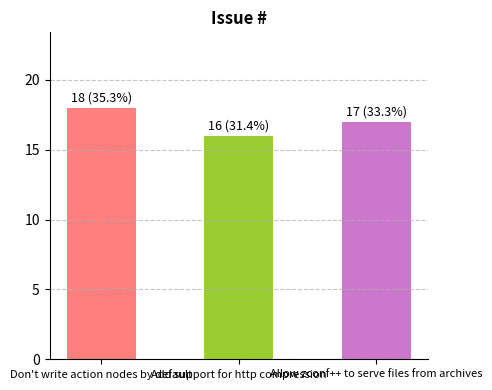

How many values are below 17?

1